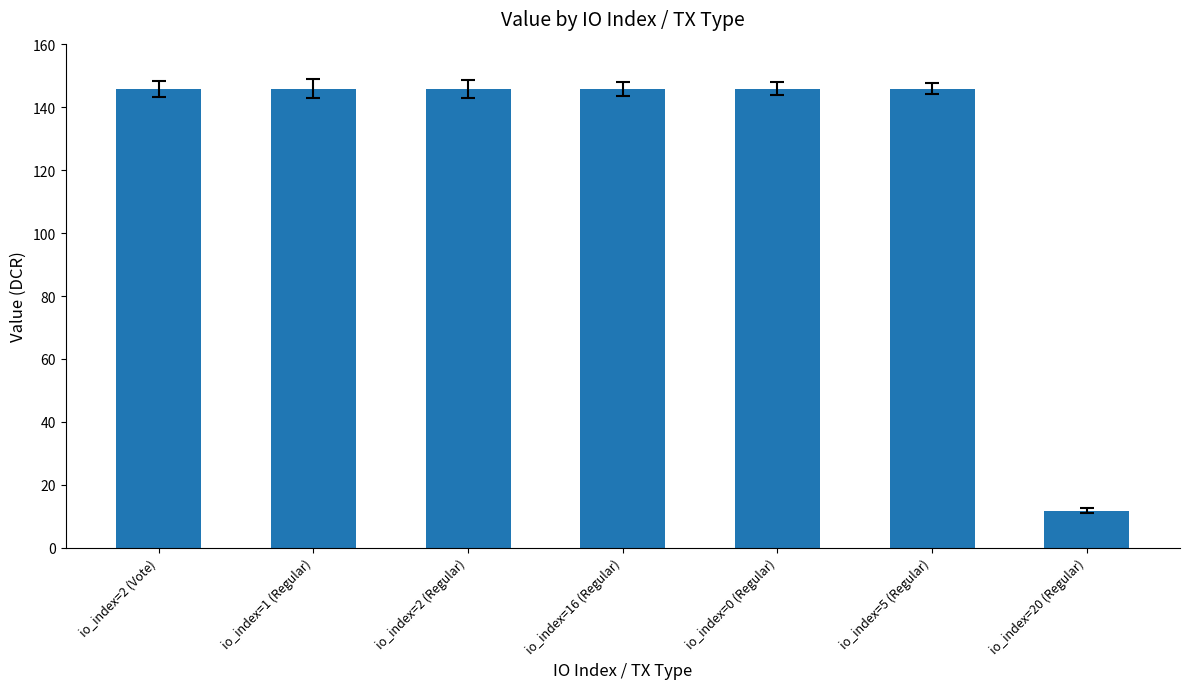

The chart shows a value of 146.0 at io_index=0 (Regular). True or false?

True